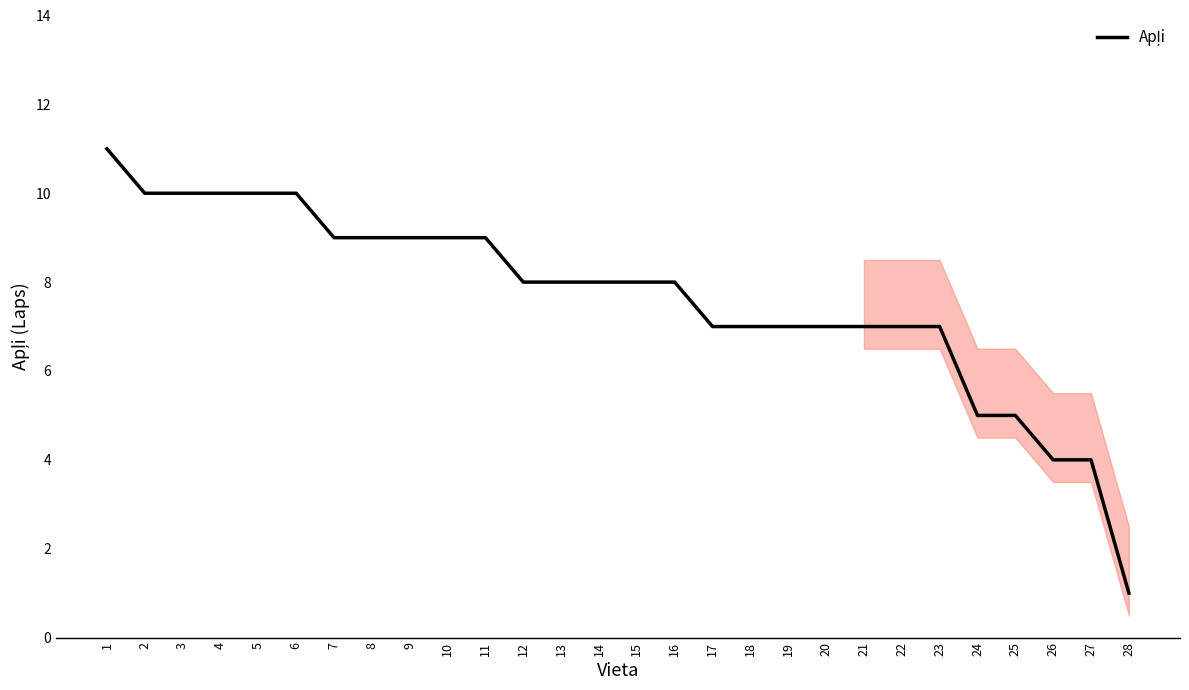

The chart shows a value of 7 at 21. True or false?

True